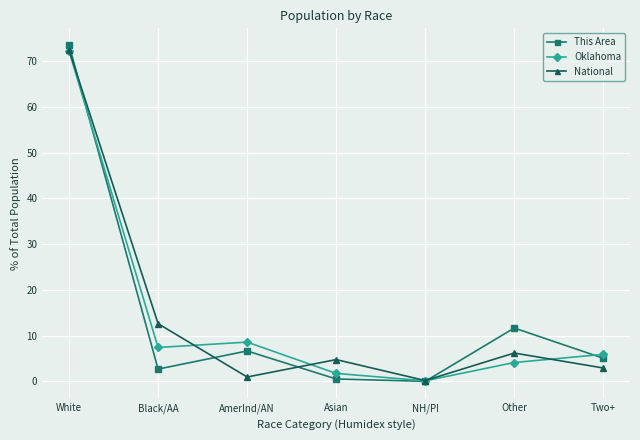

What is the label of the 5th point from the left?

NH/PI